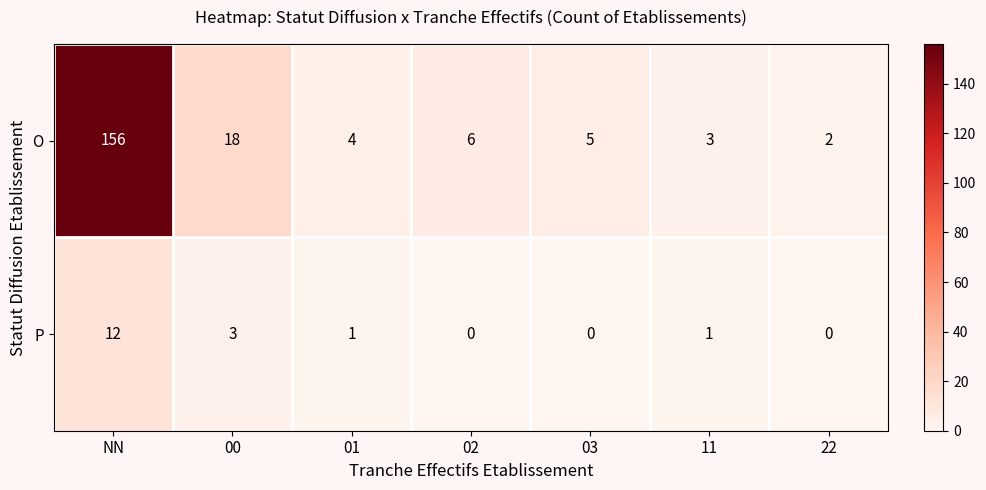

What is the maximum value shown in the chart?

156